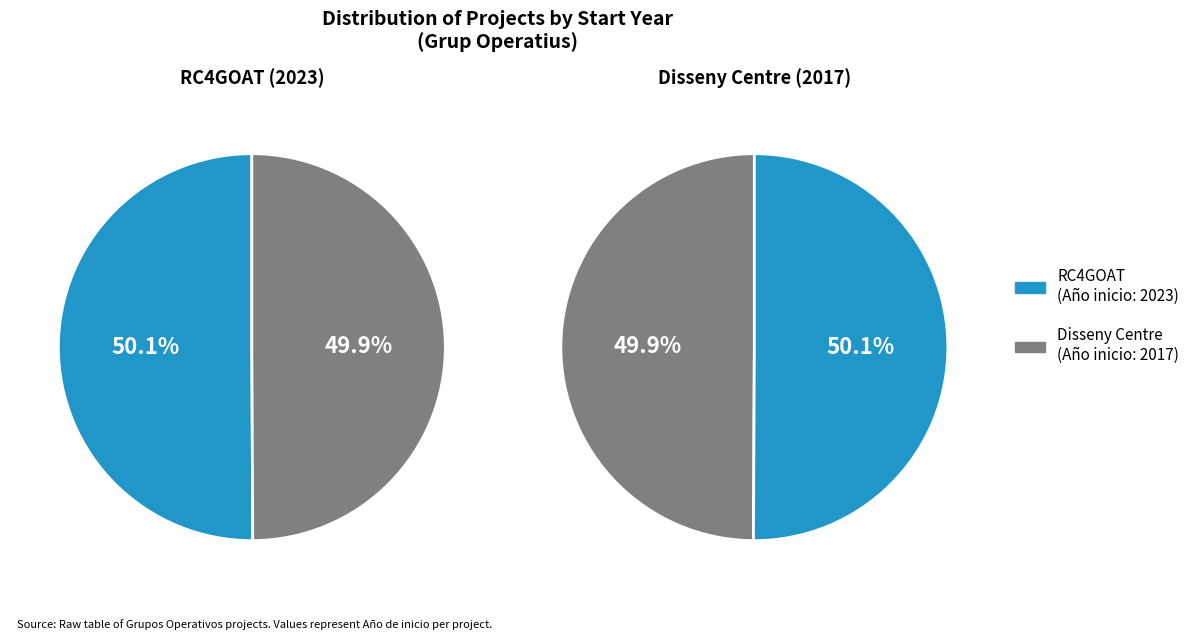

Combined, what portion of the pie is Grup Operatiu: Disseny de centre de sacrifici and Grup Operatiu Resilence Cloud For Goat (RC4GOAT)?

100.0%